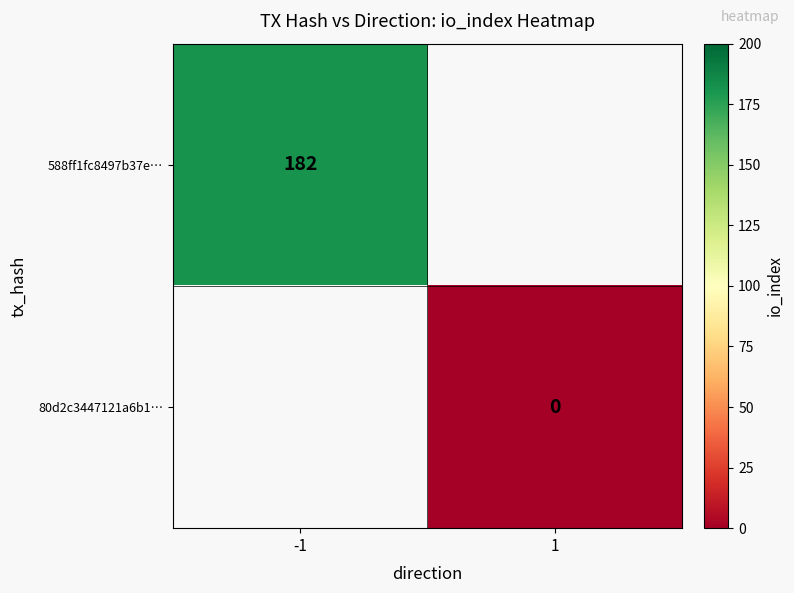

Is it true that 588ff1fc8497b37e… equals 303 at -1?

False